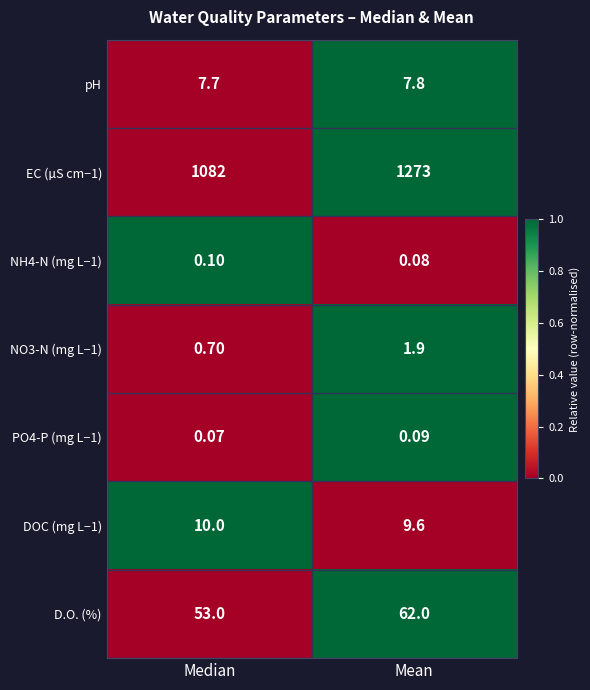

Between Median and Mean, which series saw the biggest shift?

EC (µS cm−1)